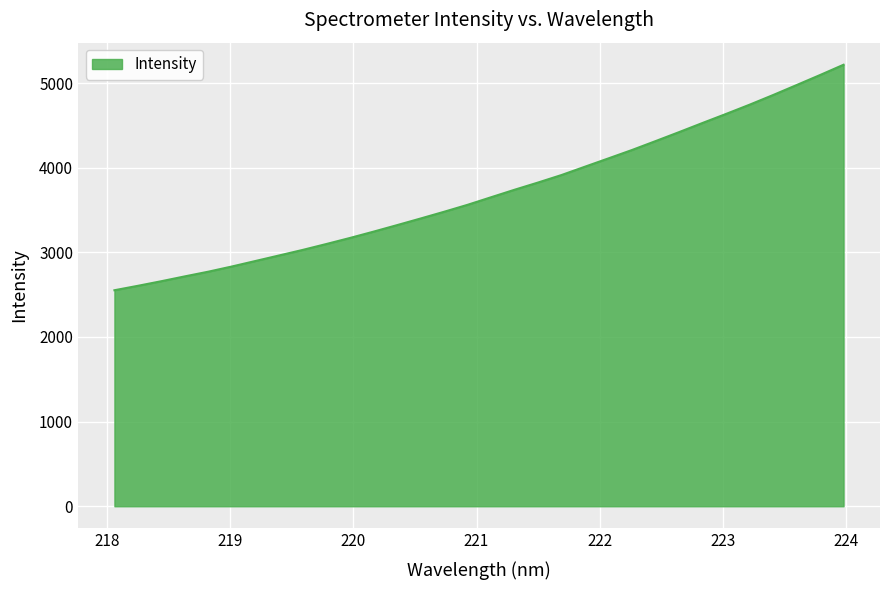

What is the maximum value shown in the chart?

5216.8